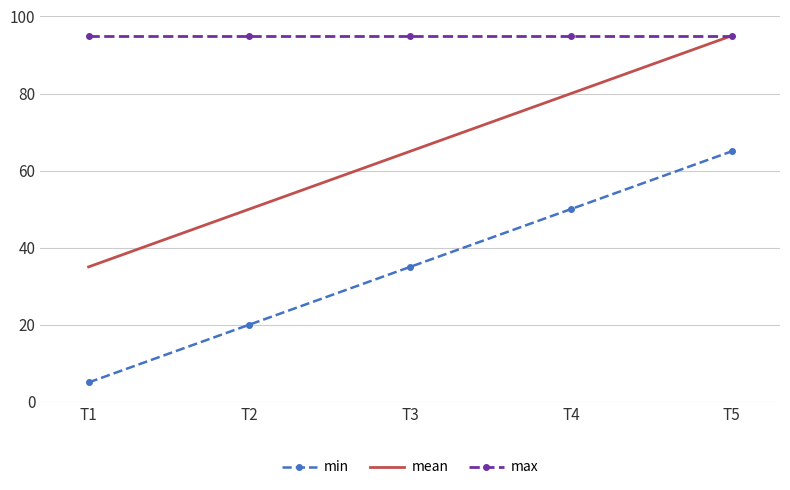

What is the difference between the highest and lowest values at T1?

90